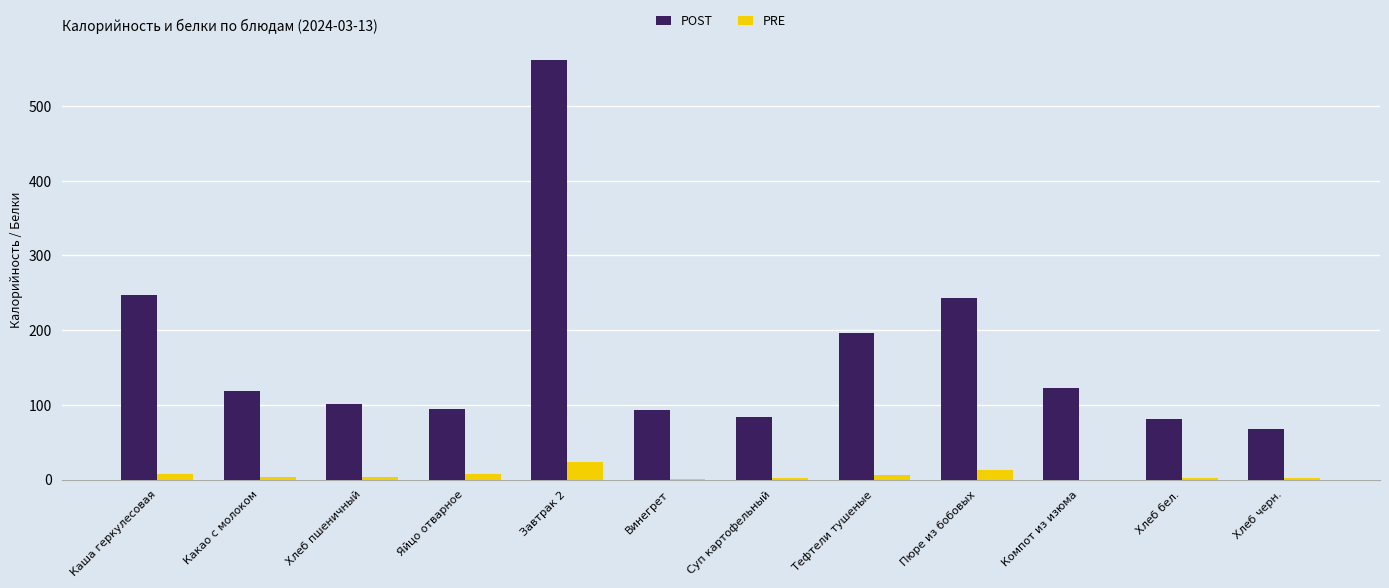

What are all the series names shown in the legend?

POST, PRE